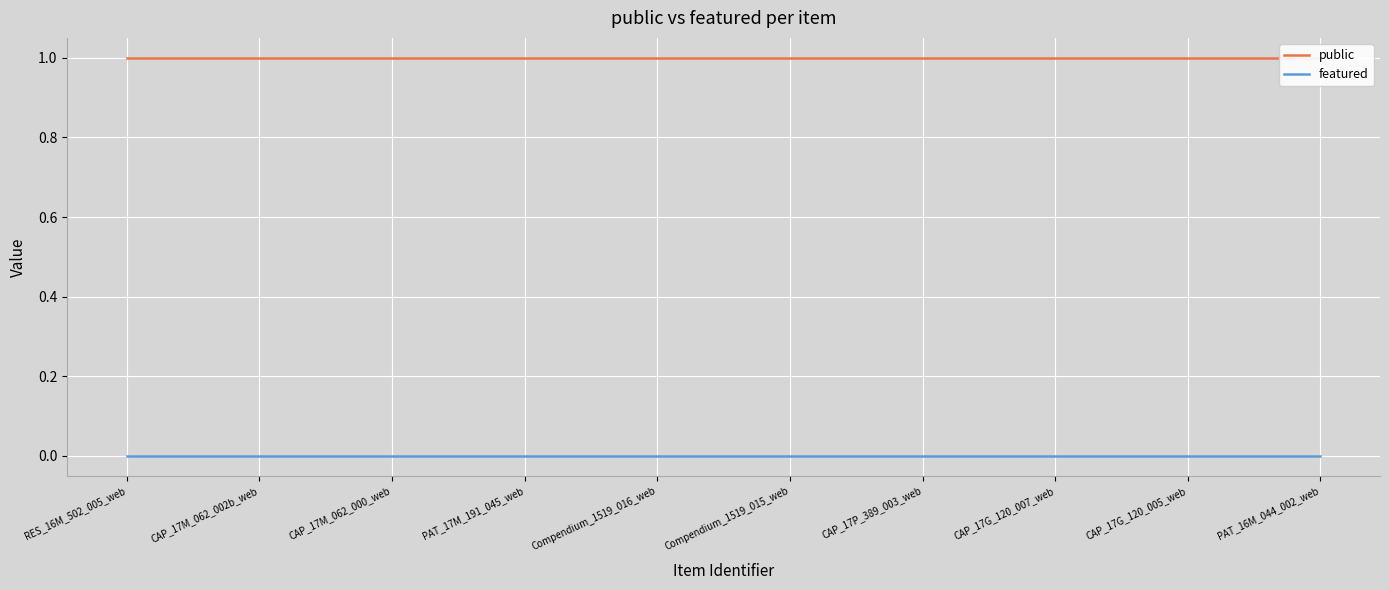

True or false: public and featured cross at least once.

False